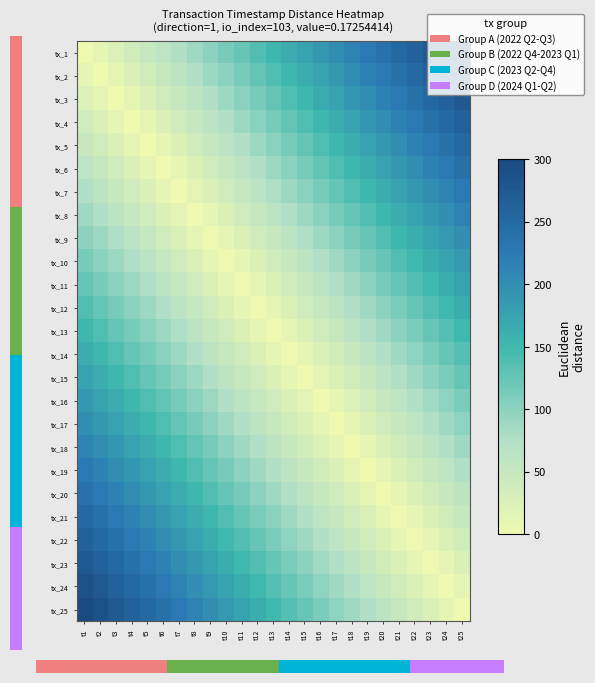

Count the number of categories in the chart.

25